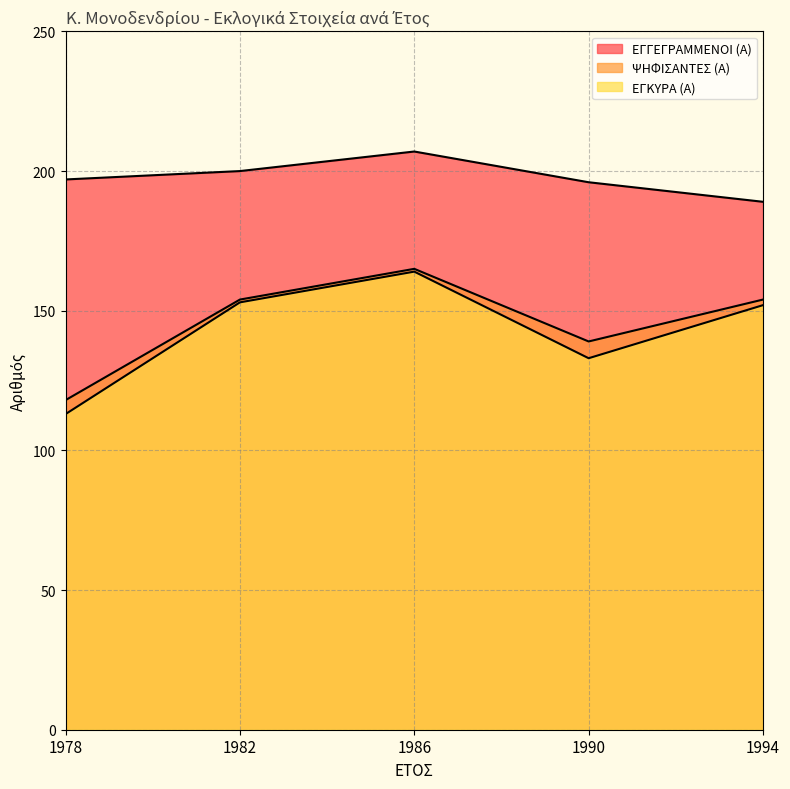

Is it true that ΕΓΚΥΡΑ (Α) equals 260 at 1994?

False